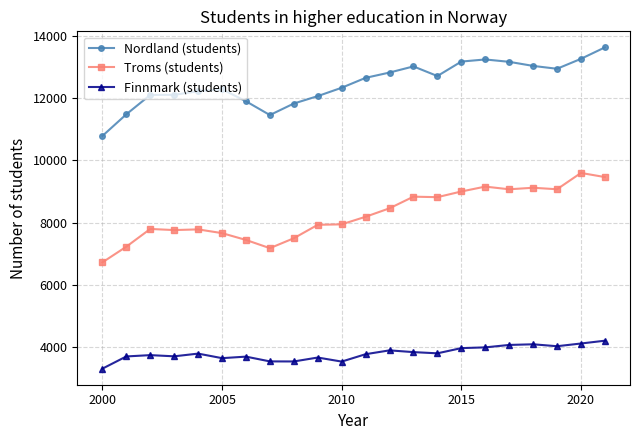

What is the maximum value for Nordland (students)?

13629